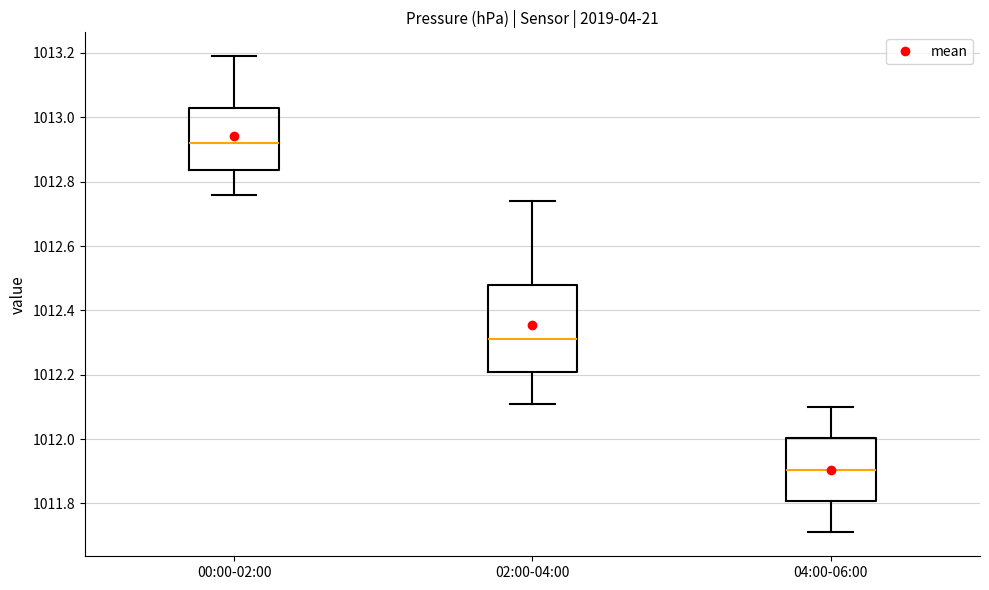

Where does the upper whisker of the box for 04:00-06:00 end on the y-axis? The values are not printed on the chart, so give them approximately, as read against the axis.

1012.10